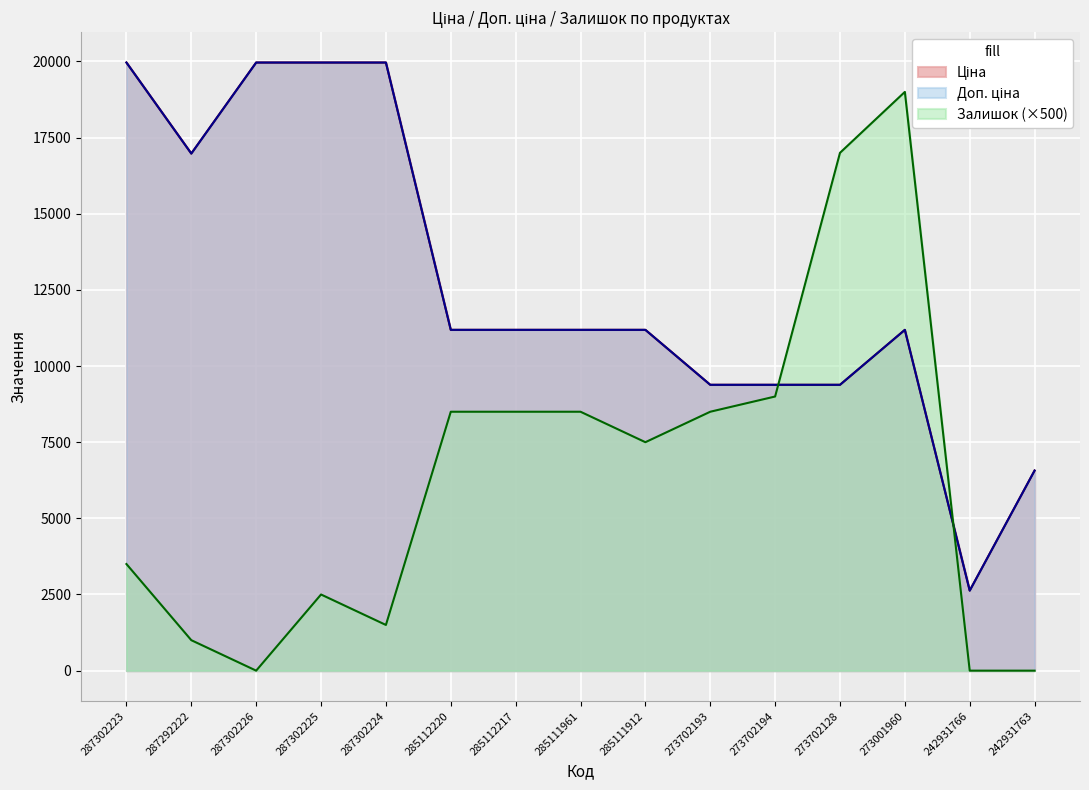

True or false: Залишок and Доп. ціна intersect in this chart.

True